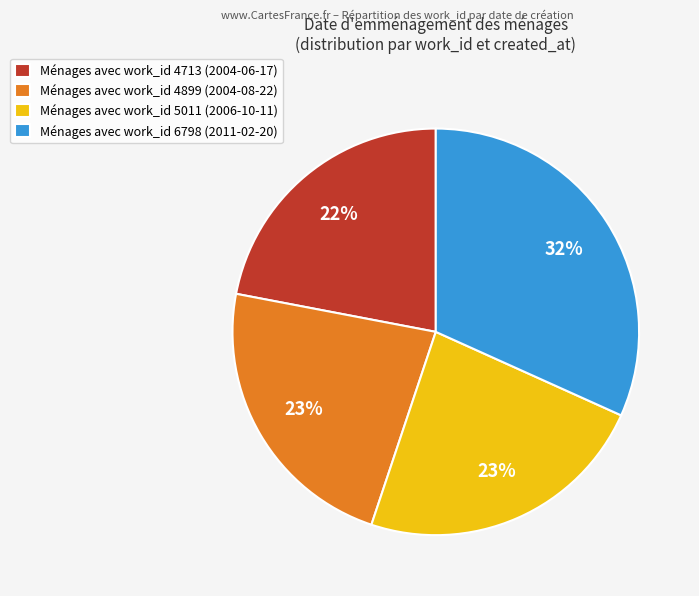

To the nearest percent, what percentage of the pie is Ménages avec work_id 5011 (2006-10-11)?

23%